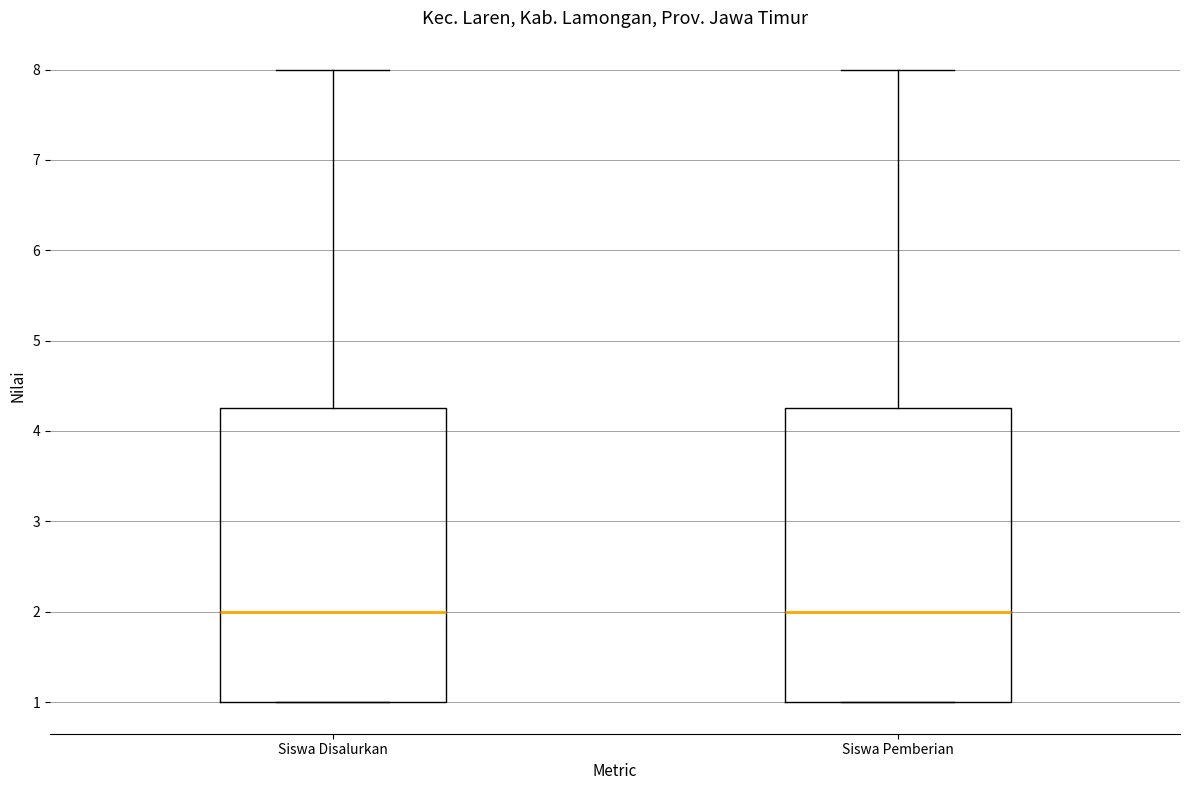

Where does the upper whisker of the box for Siswa Disalurkan end on the y-axis? The values are not printed on the chart, so give them approximately, as read against the axis.

8.0